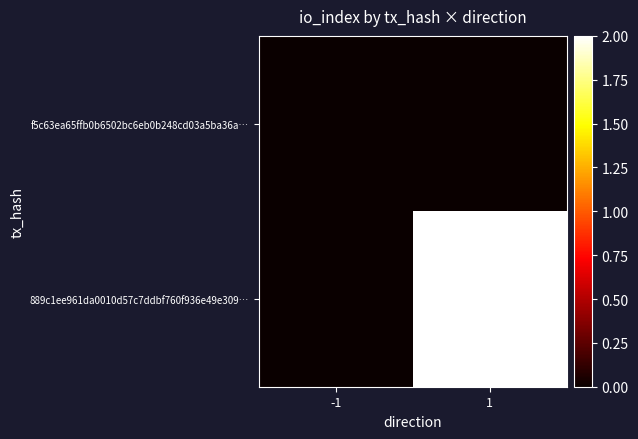

How many series are shown in this chart?

2